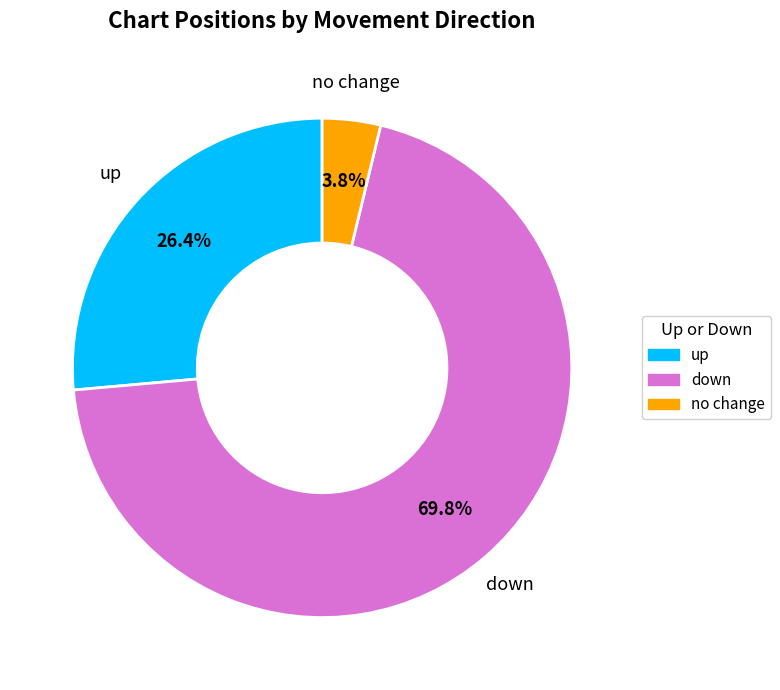

Is there any slice that represents more than half of the pie?

Yes